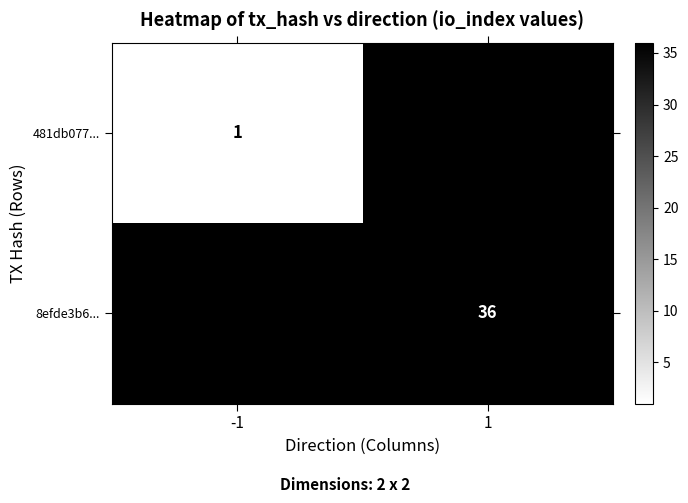

True or false: 481db077... has a value of 1.6 at -1.

False